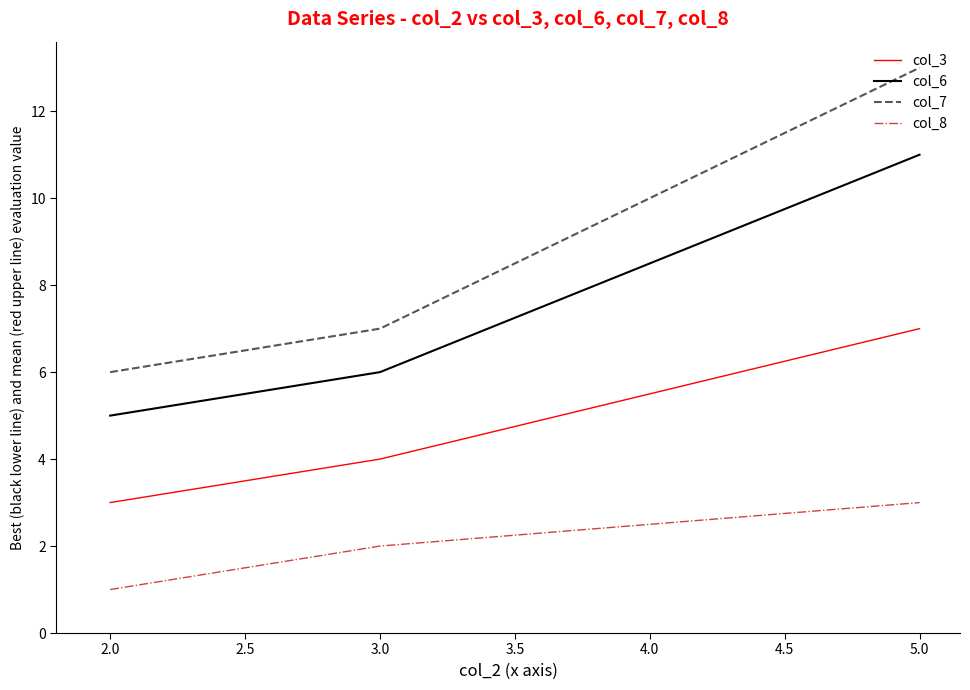

Which series has the largest total across all categories?

col_7